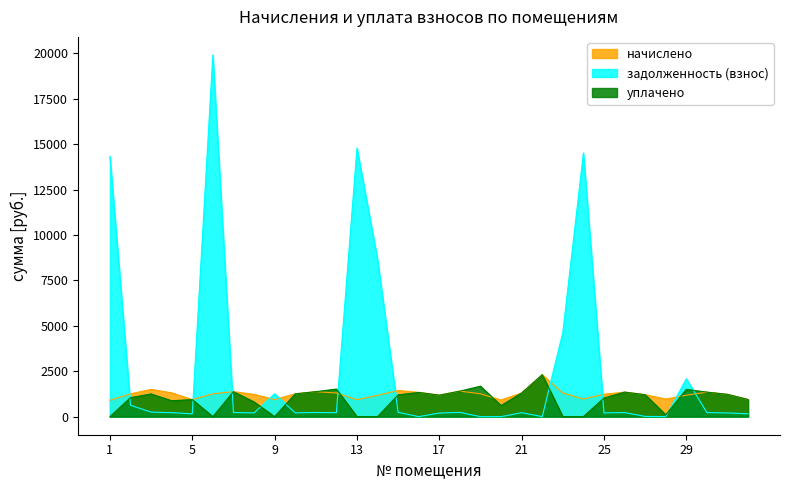

How many data points does each series have?

32